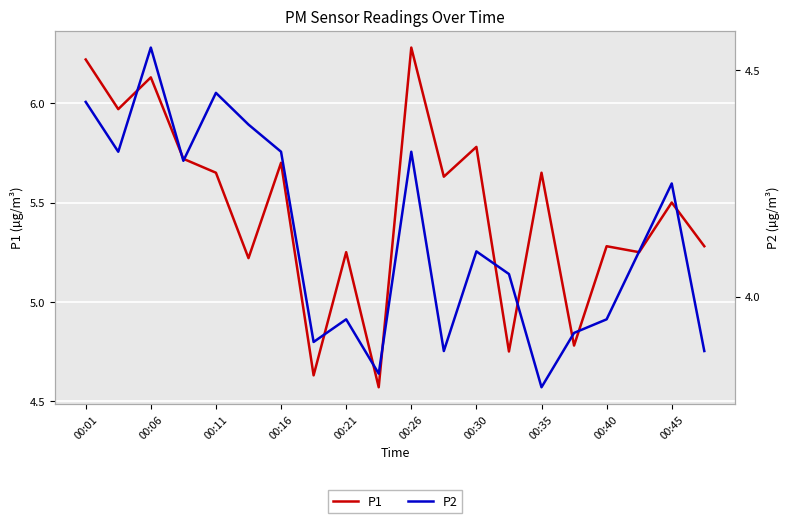

How many values in the P2 series exceed 4?

12